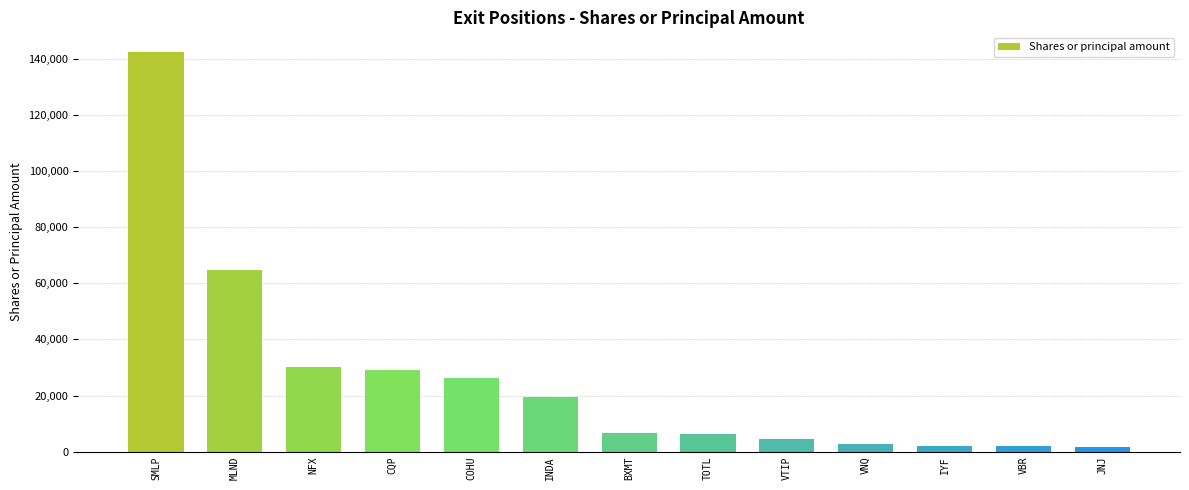

What is the change in value from VTIP to VNQ?

-1608